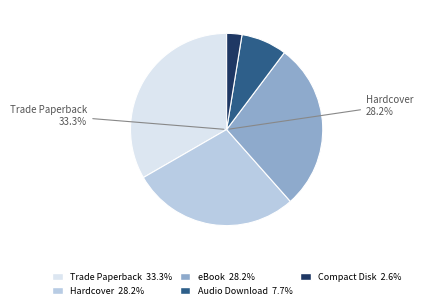

How many slices are in this pie chart?

5